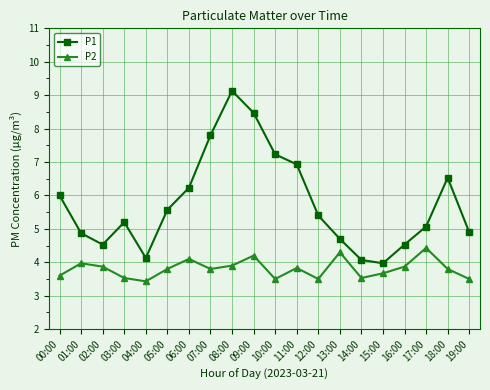

Rank the series at 16:00 from highest to lowest value.

P1, P2